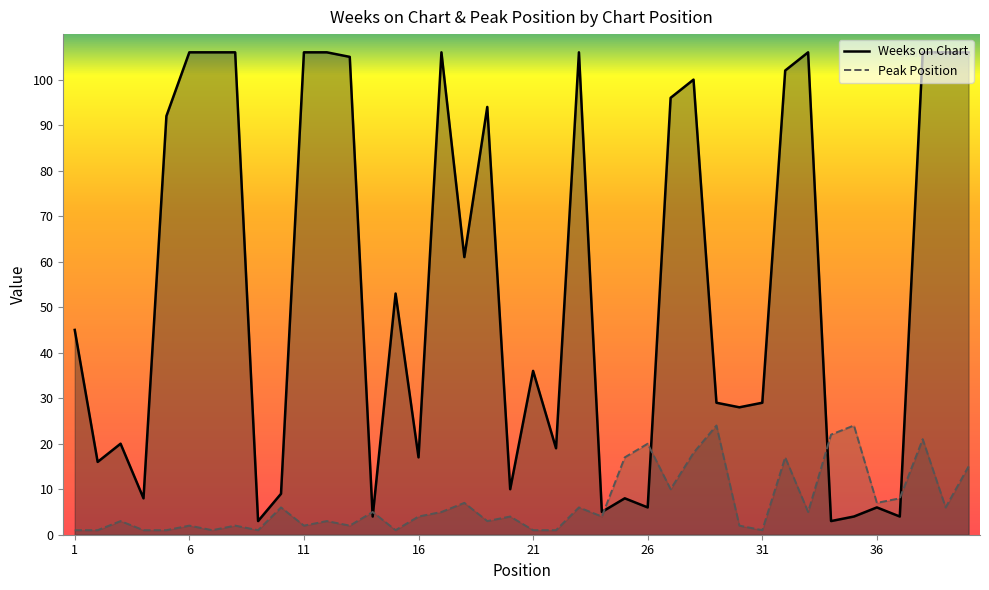

What is the lowest value of the Weeks on Chart series?

3